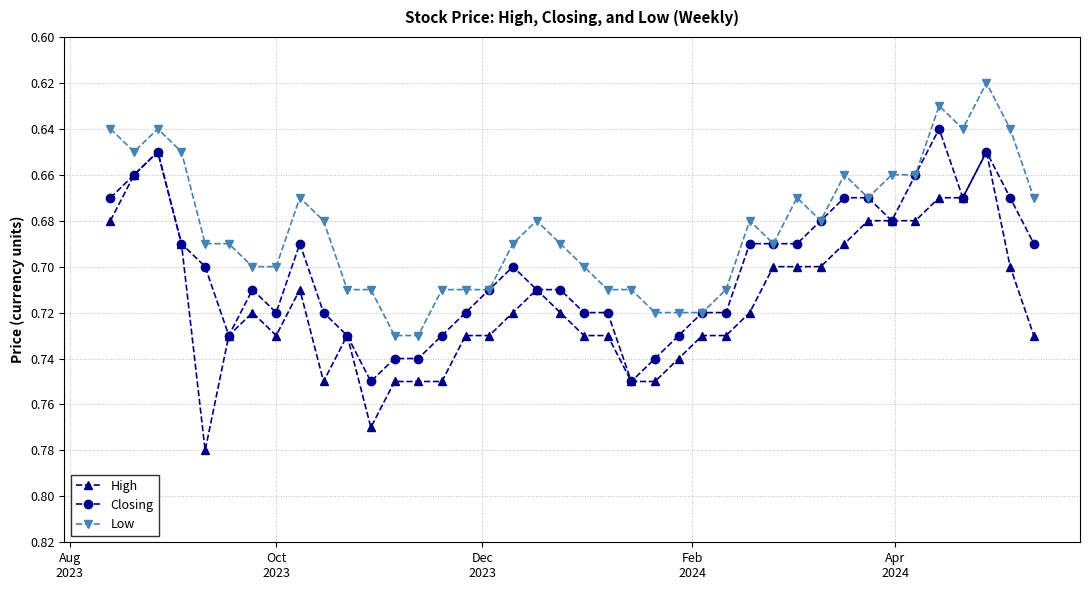

What is the sum of all High values?

28.6